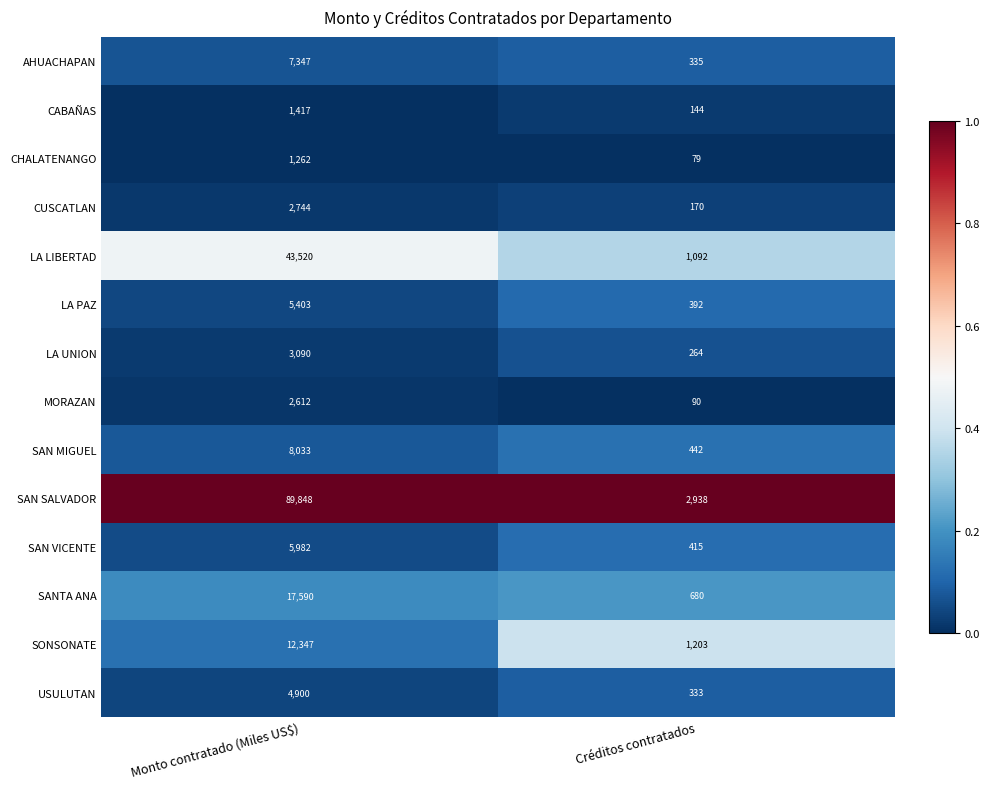

Reading left to right, list all the values displayed in this chart.

AHUACHAPAN: Monto contratado (Miles US$)=7347	Créditos contratados=335
CABAÑAS: Monto contratado (Miles US$)=1417	Créditos contratados=144
CHALATENANGO: Monto contratado (Miles US$)=1262	Créditos contratados=79
CUSCATLAN: Monto contratado (Miles US$)=2744	Créditos contratados=170
LA LIBERTAD: Monto contratado (Miles US$)=43520	Créditos contratados=1092
LA PAZ: Monto contratado (Miles US$)=5403	Créditos contratados=392
LA UNION: Monto contratado (Miles US$)=3090	Créditos contratados=264
MORAZAN: Monto contratado (Miles US$)=2612	Créditos contratados=90
SAN MIGUEL: Monto contratado (Miles US$)=8033	Créditos contratados=442
SAN SALVADOR: Monto contratado (Miles US$)=89848	Créditos contratados=2938
SAN VICENTE: Monto contratado (Miles US$)=5982	Créditos contratados=415
SANTA ANA: Monto contratado (Miles US$)=17590	Créditos contratados=680
SONSONATE: Monto contratado (Miles US$)=12347	Créditos contratados=1203
USULUTAN: Monto contratado (Miles US$)=4900	Créditos contratados=333